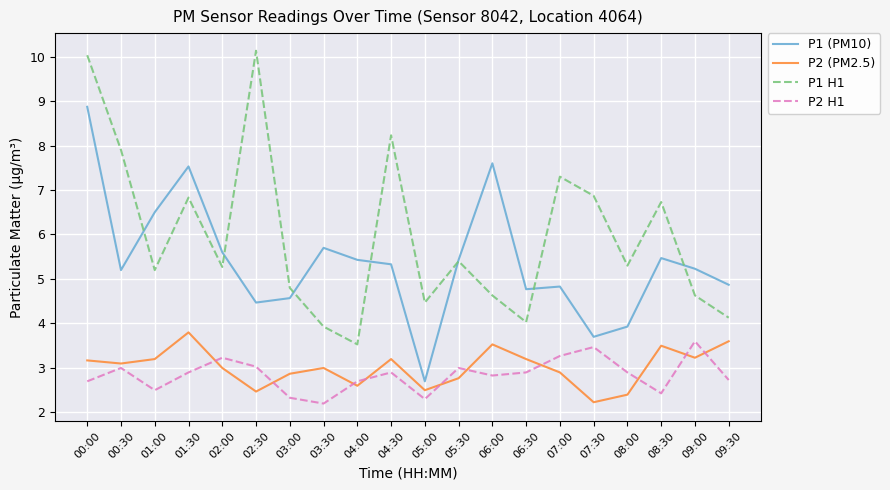

Rank the series at 00:00 from highest to lowest value.

P1 H1, P1 (PM10), P2 (PM2.5), P2 H1